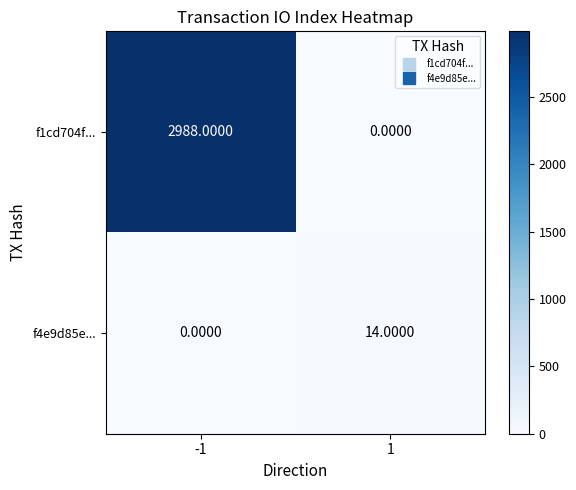

At which category does the chart reach its peak across all series?

-1